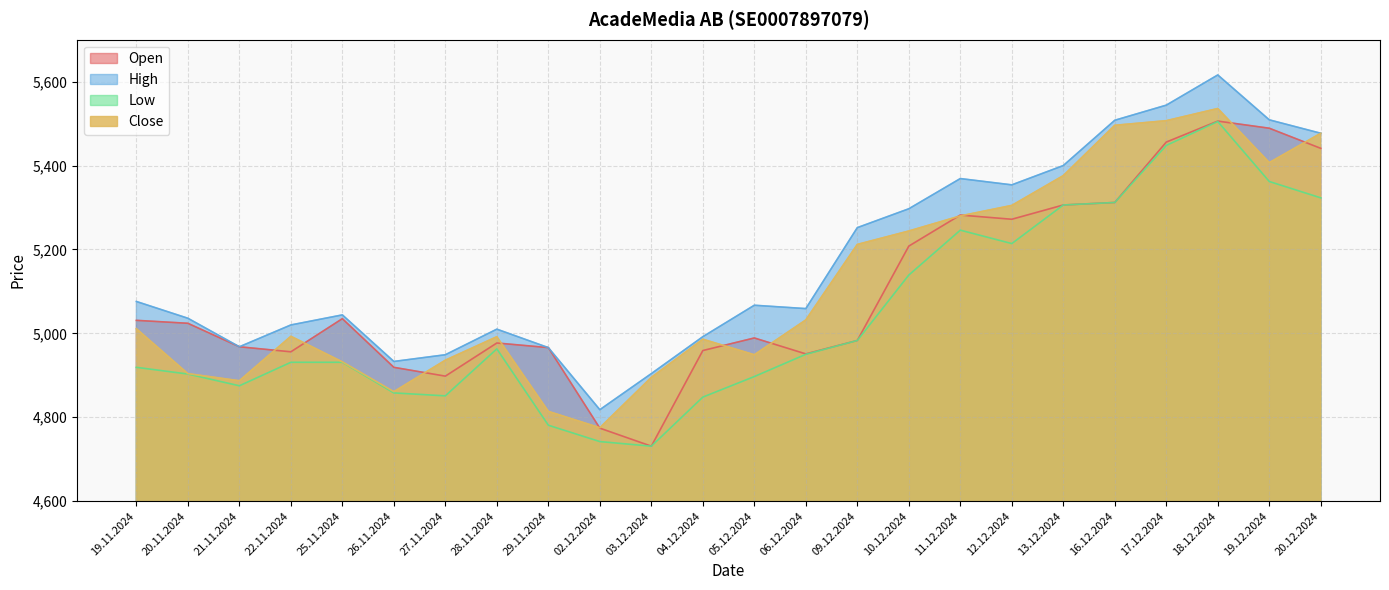

At which category does High reach its first local peak?

25.11.2024